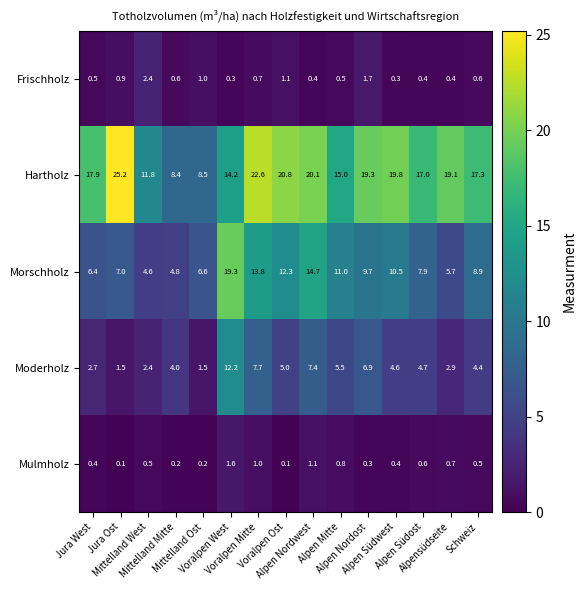

Which series has the largest total across all categories?

Hartholz